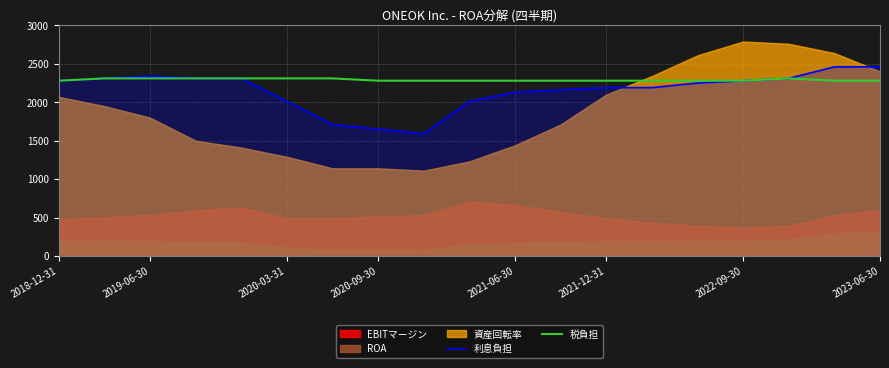

What value does the 利息負担 series have at 13?

2190.0